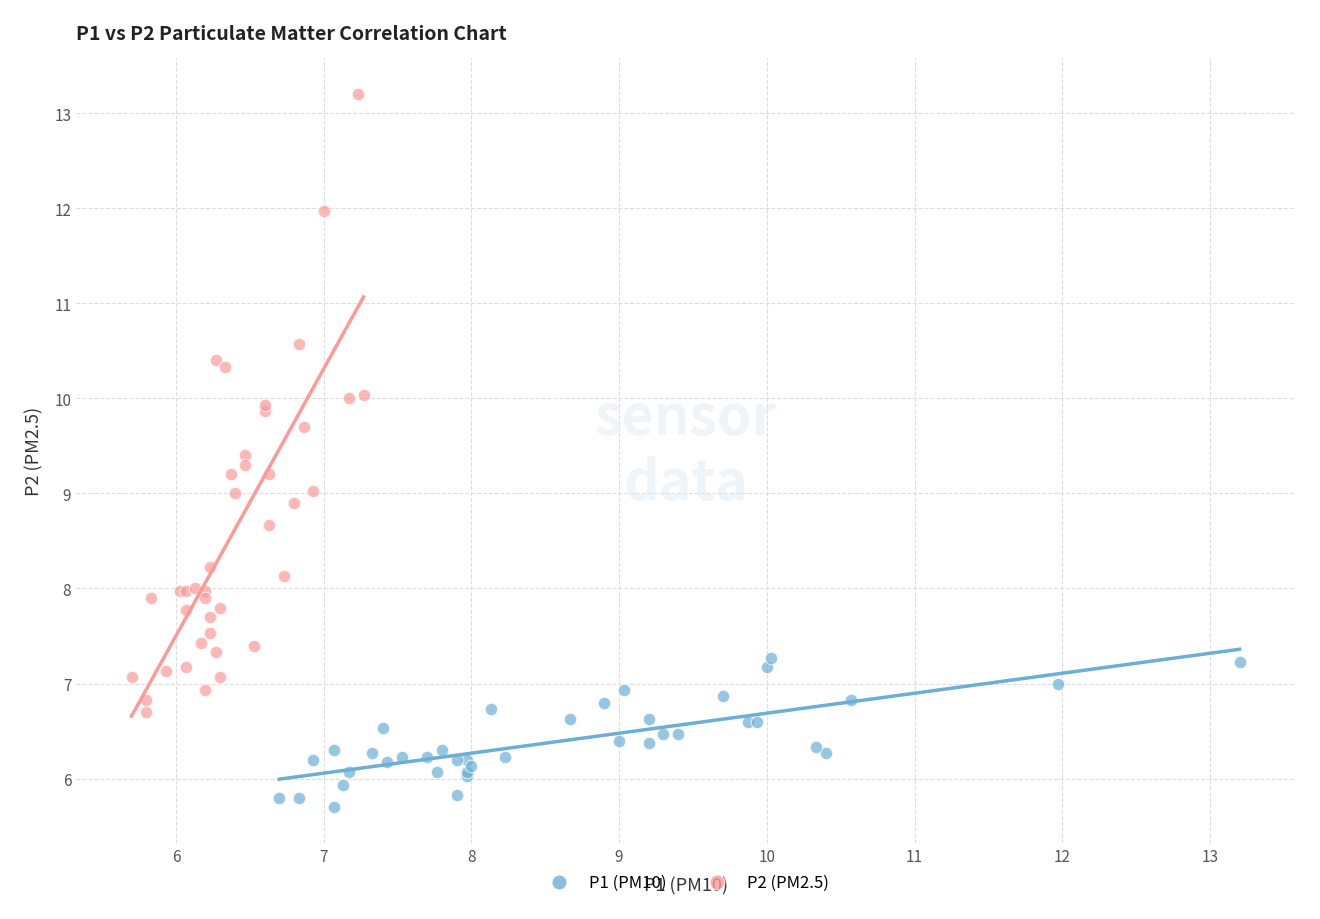

Which series reaches the minimum Y coordinate?

P1 (PM10)